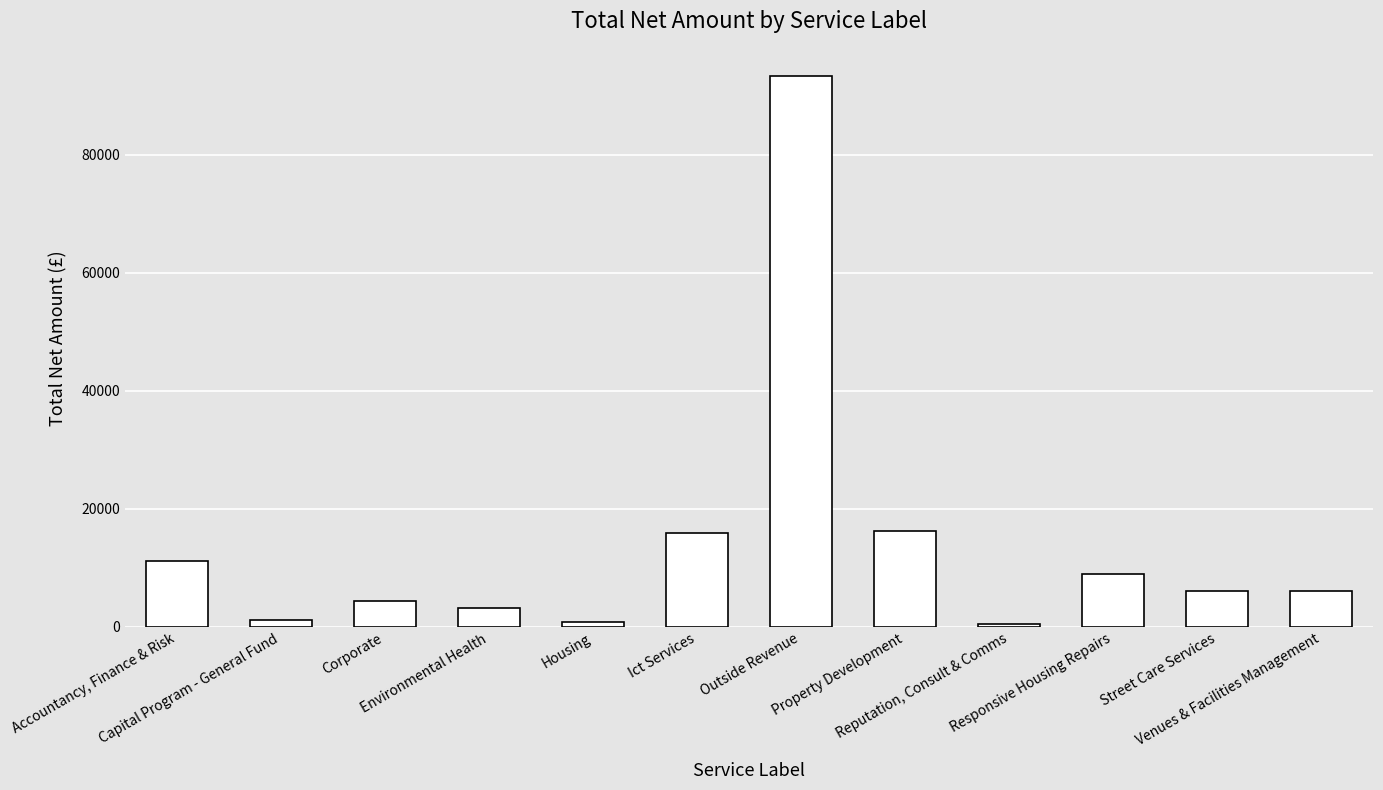

What is the difference between the maximum and minimum values?

92738.2